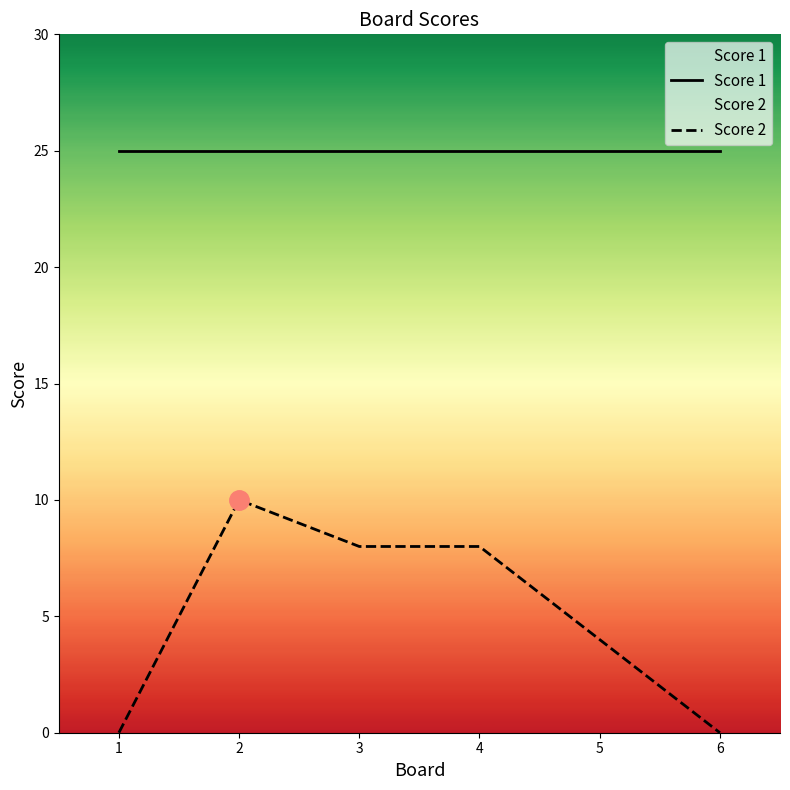

Reading left to right, extract all data points from this chart.

Score 1: 25	25	25	25	25	25
Score 2: 0	10	8	8	4	0